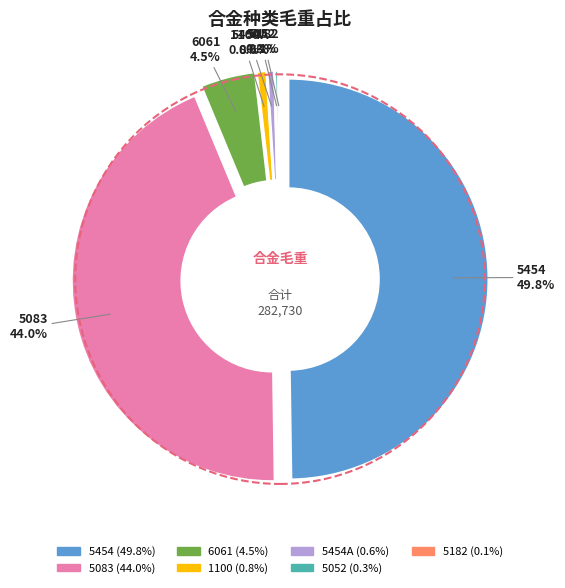

Does 14 account for over 50% of the chart?

No